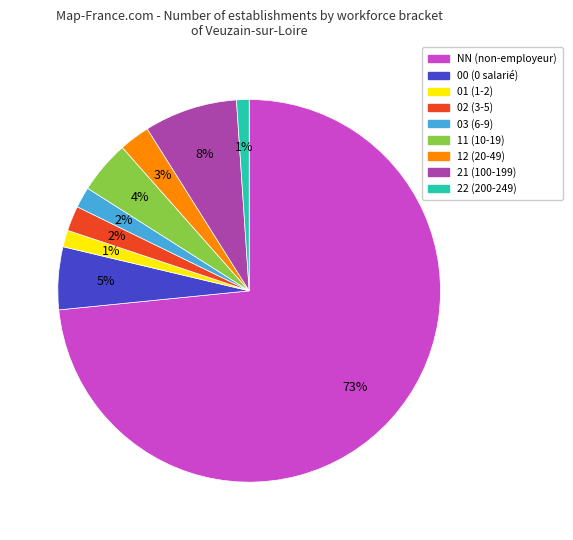

Does any single category account for the majority?

Yes